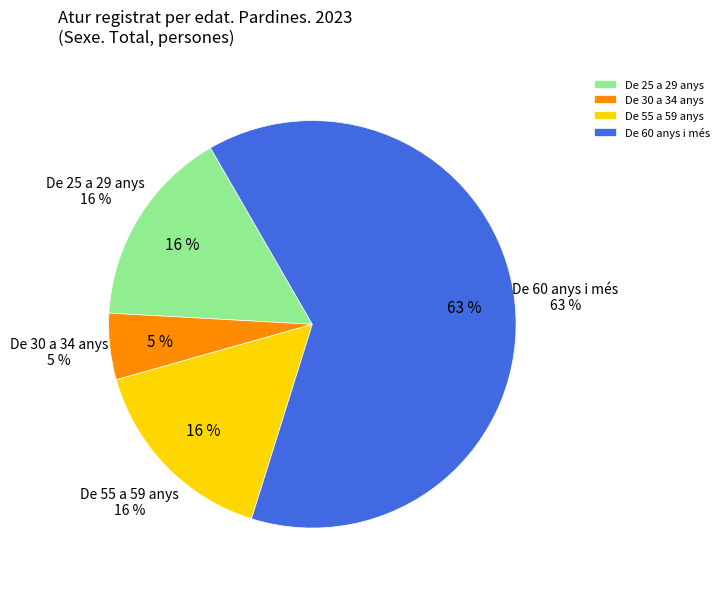

Count the number of slices in the pie.

4